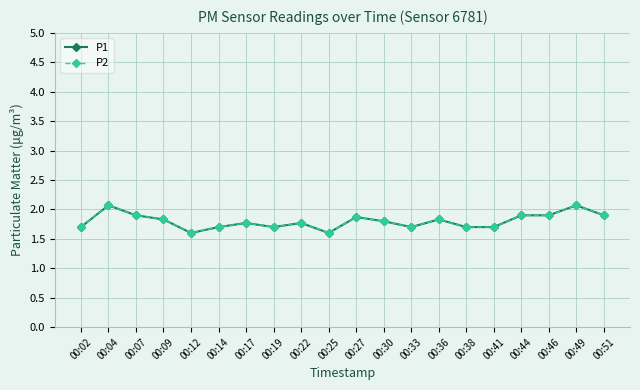

What is the minimum value shown in the chart?

1.6